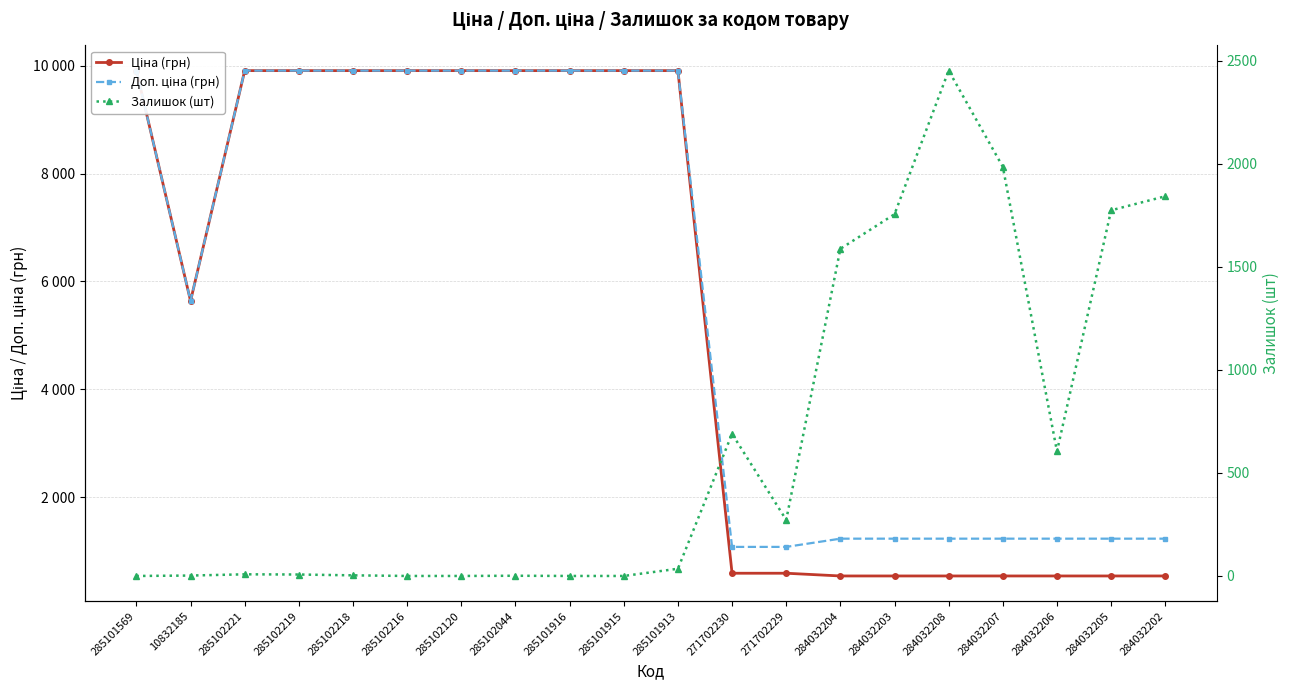

Reading right to left, transcribe all the data shown in this chart.

Ціна (грн): 535.4	535.4	535.4	535.4	535.4	535.4	535.4	586.0	586.0	9908.5	9908.5	9908.5	9908.5	9908.5	9908.5	9908.5	9908.5	9908.5	5636.0	9908.5
Доп. ціна (грн): 1227.2	1227.2	1227.2	1227.2	1227.2	1227.2	1227.2	1074.5	1074.5	9908.5	9908.5	9908.5	9908.5	9908.5	9908.5	9908.5	9908.5	9908.5	5636.0	9908.5
Залишок (шт): 1843.0	1775.0	605.0	1986.0	2453.0	1756.0	1588.0	272.0	690.0	35.0	0.0	0.0	1.0	0.0	0.0	3.0	7.0	8.0	2.0	0.0